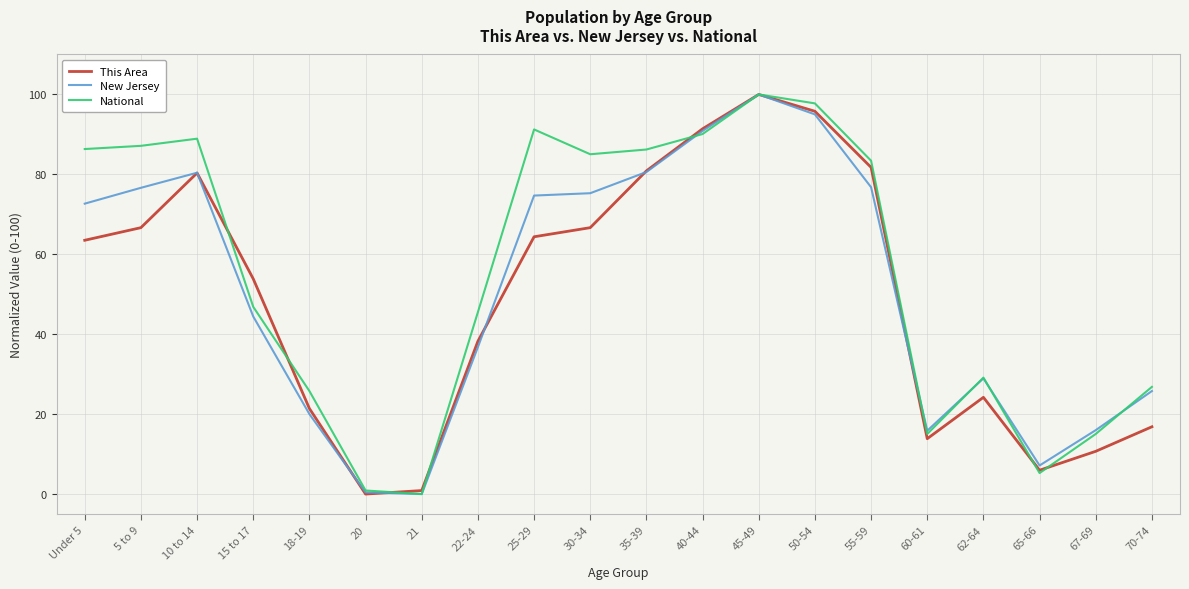

True or false: This Area and National intersect in this chart.

True